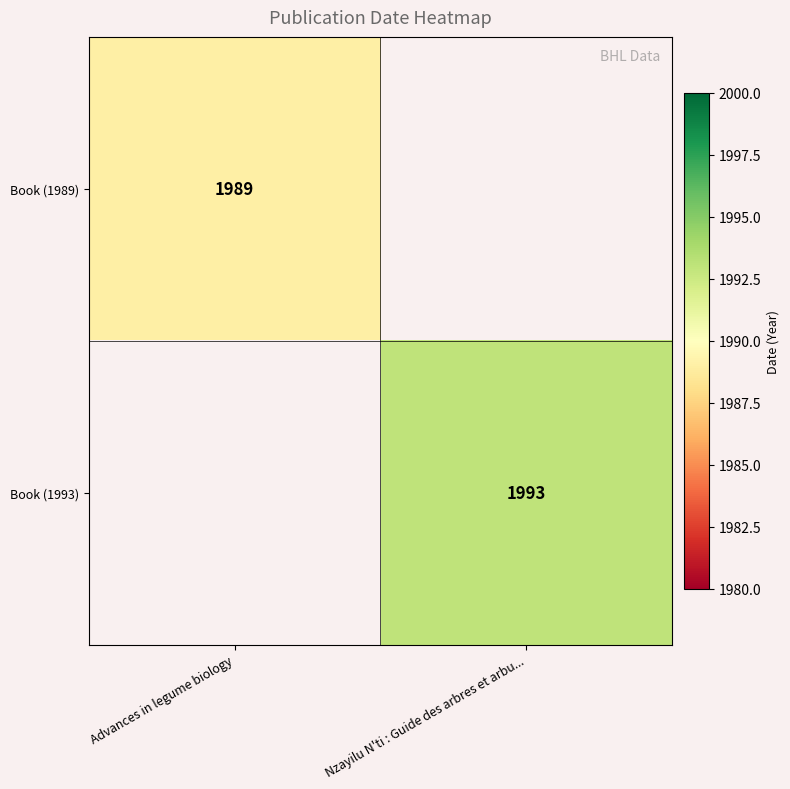

True or false: Book (1993) has a value of 740 at Nzayilu N'ti : Guide des arbres et arbu....

False